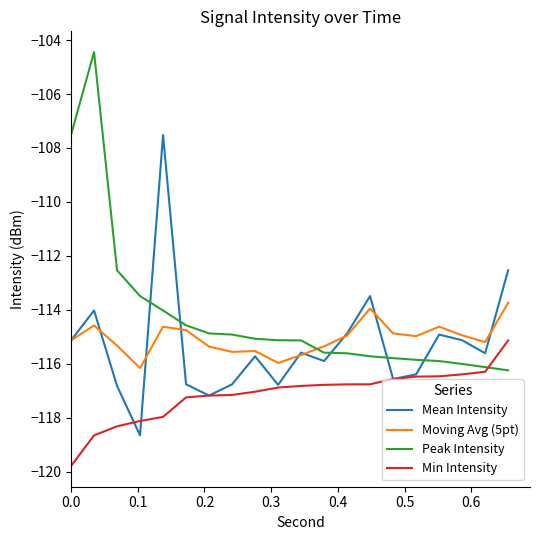

What are all the series names shown in the legend?

Mean Intensity, Moving Avg (5pt), Peak Intensity, Min Intensity